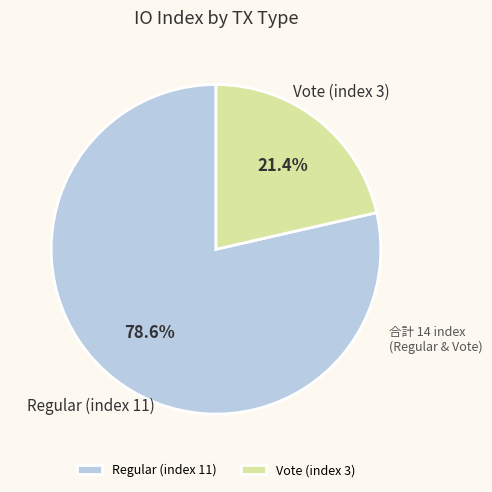

To the nearest percent, what is the average slice percentage?

50%